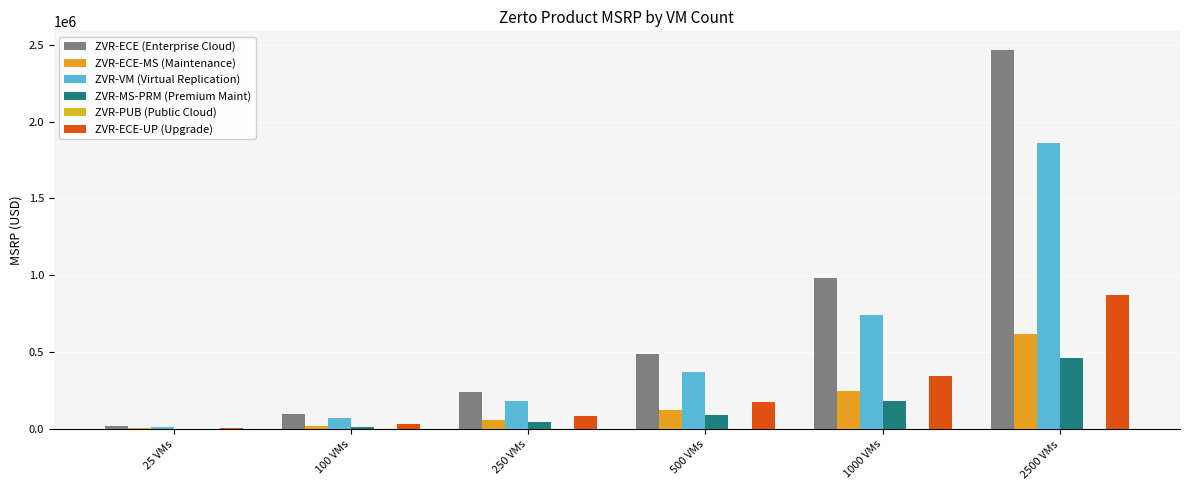

How many series are shown in this chart?

6